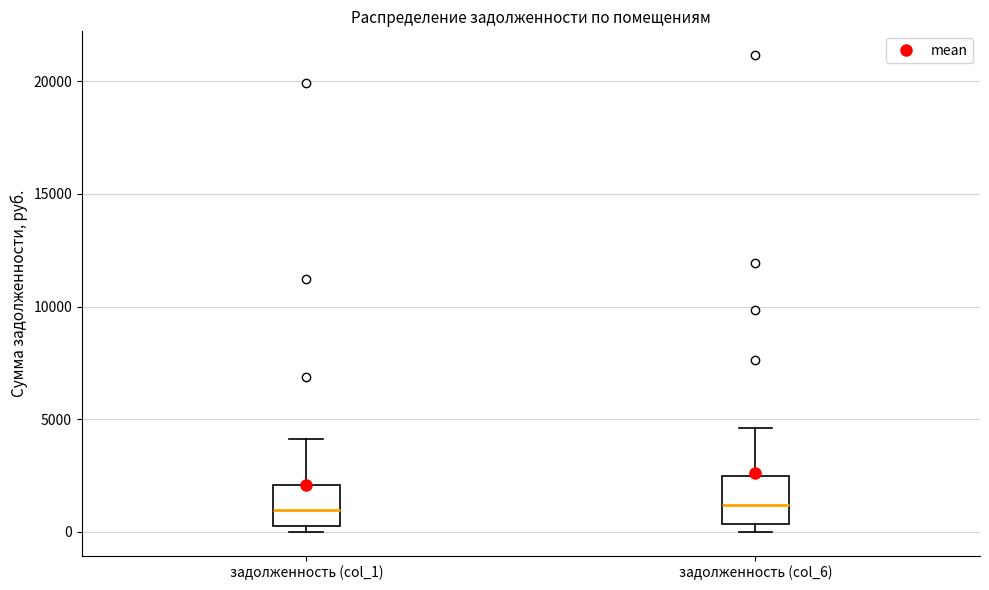

Reading left to right, transcribe this box plot: for each box, give where its median line is, the range the box spans, and where its two whiskers end, as read against the y-axis. The values are not printed on the chart, so give them approximately, as read against the axis.

задолженность (col_1): median 1000, box 500 to 2000, whiskers 0 to 4000
задолженность (col_6): median 1000, box 500 to 2500, whiskers 0 to 4500